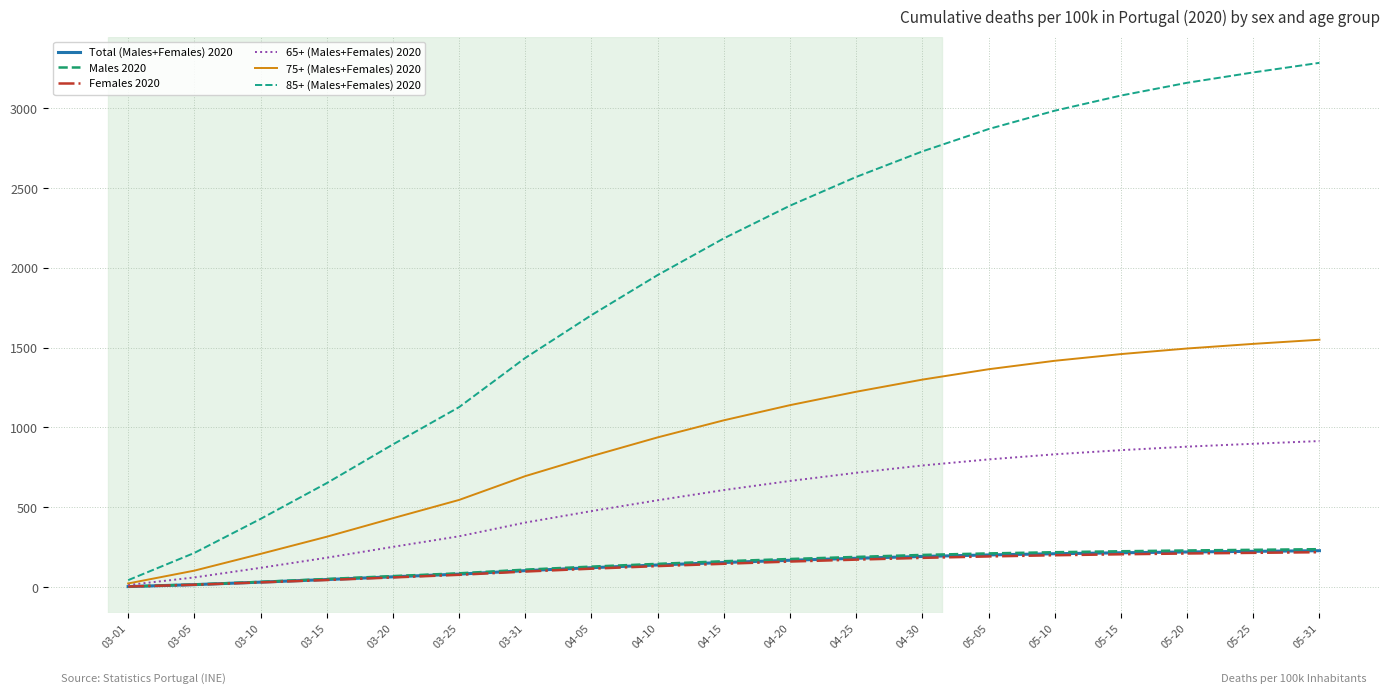

Which series has the largest total across all categories?

85+ (Males+Females) 2020